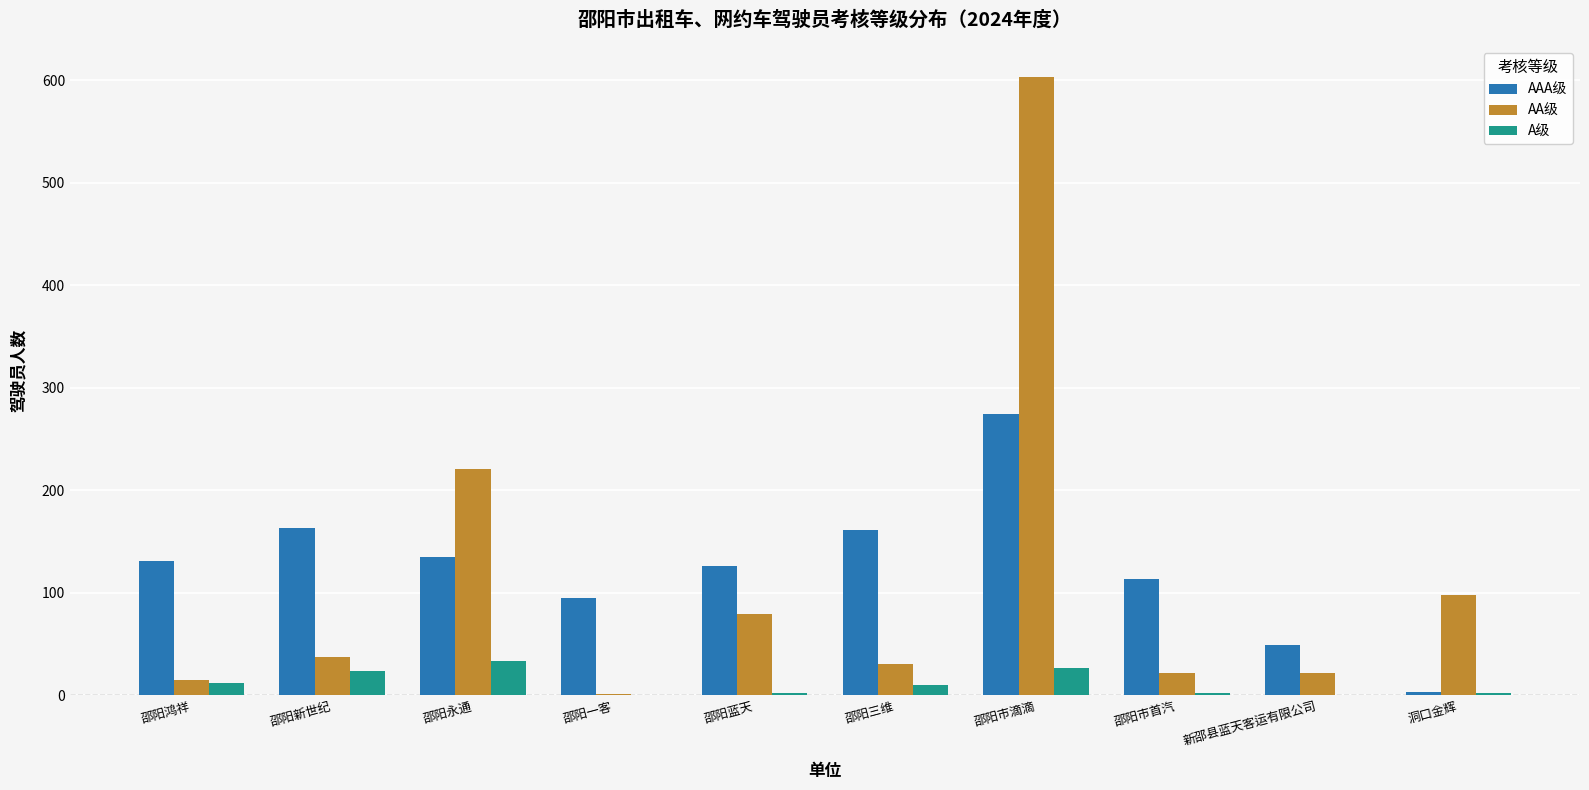

What is the maximum value shown in the chart?

603